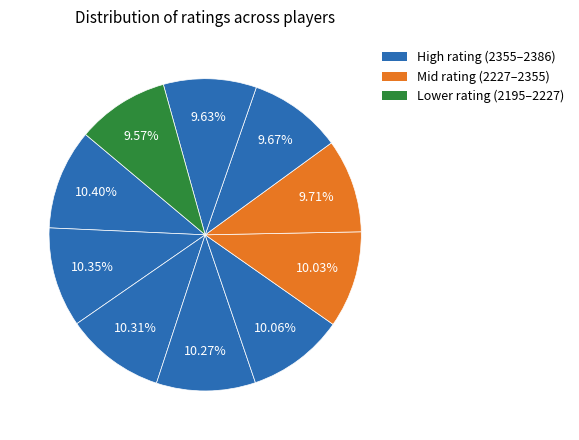

Count the number of slices in the pie.

10